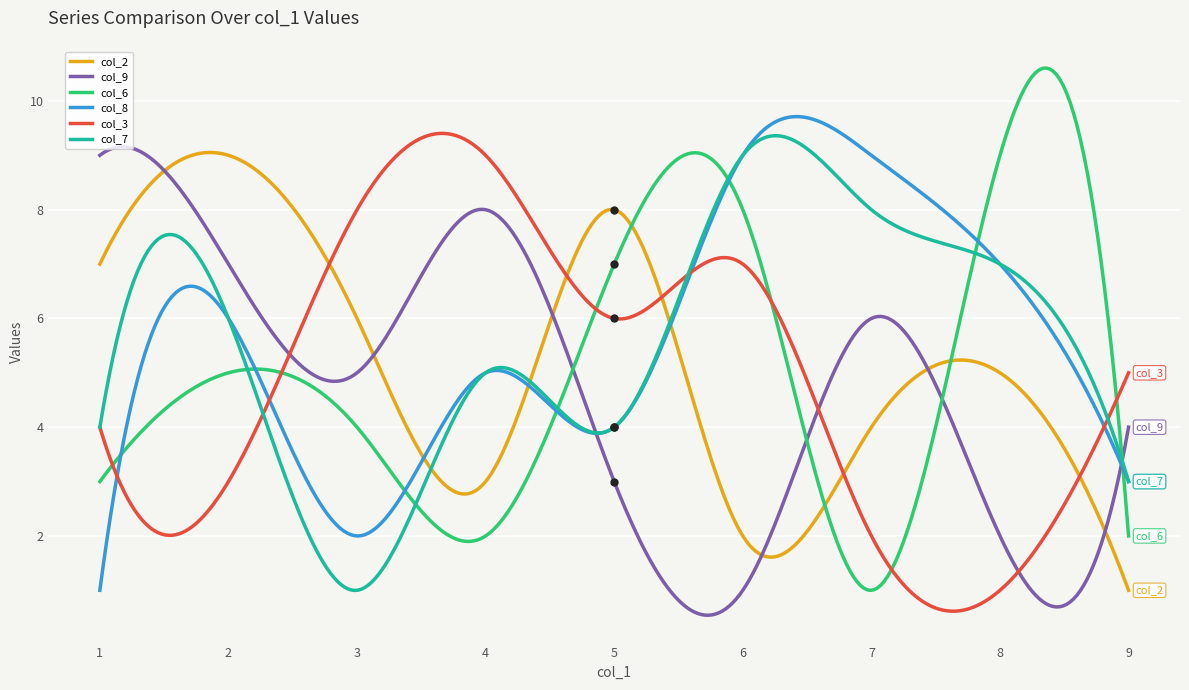

Which series has the largest range (max minus min)?

col_6